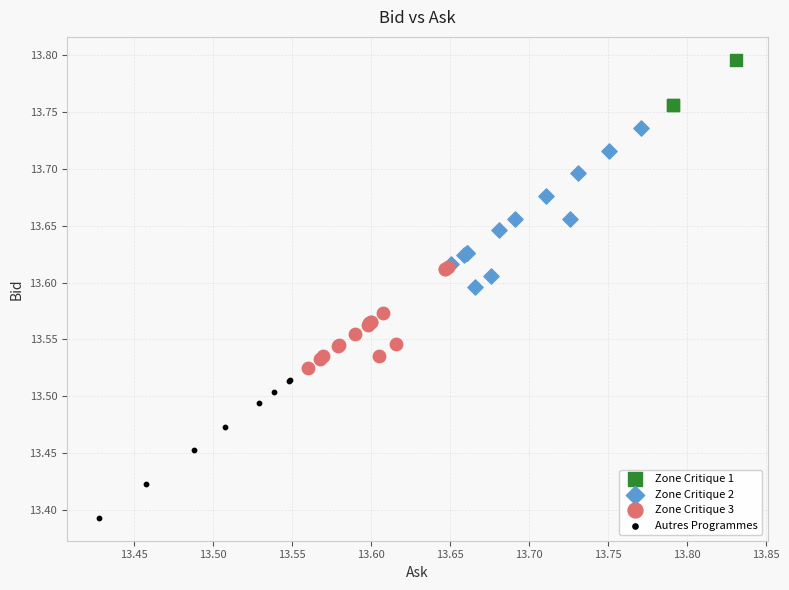

Which series reaches the maximum Y coordinate?

Zone Critique 1